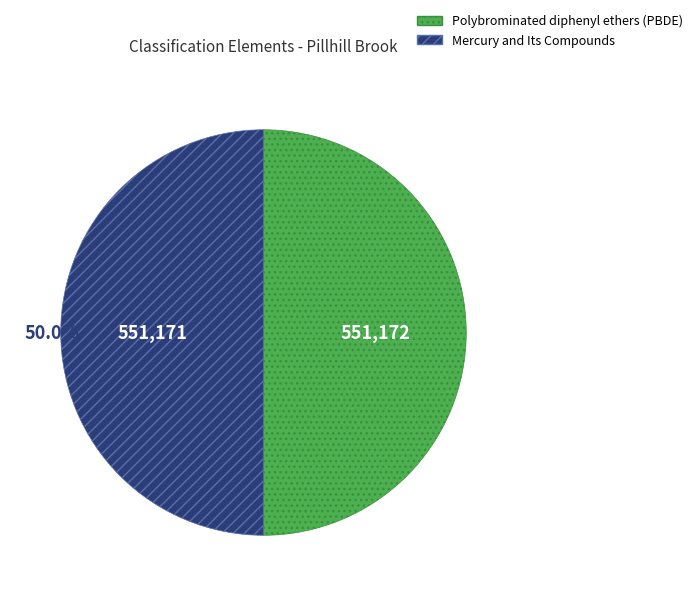

How many slices are in this pie chart?

2